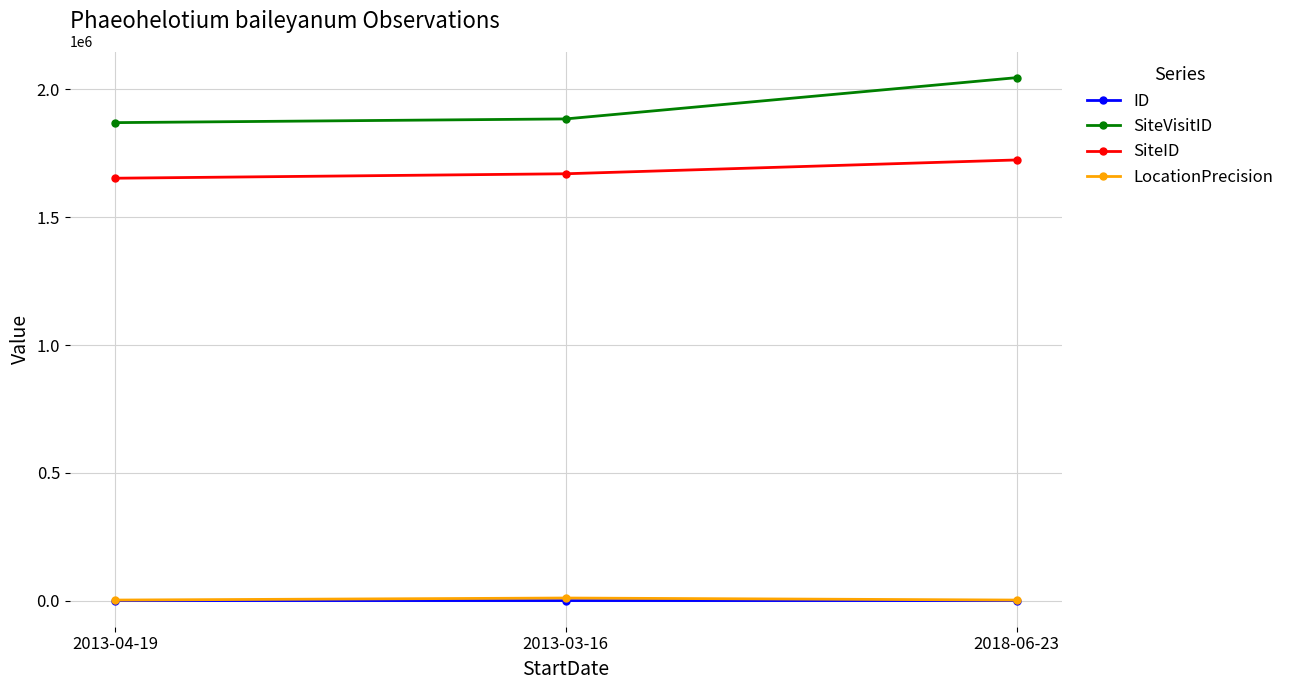

Which series has the largest total across all categories?

SiteVisitID